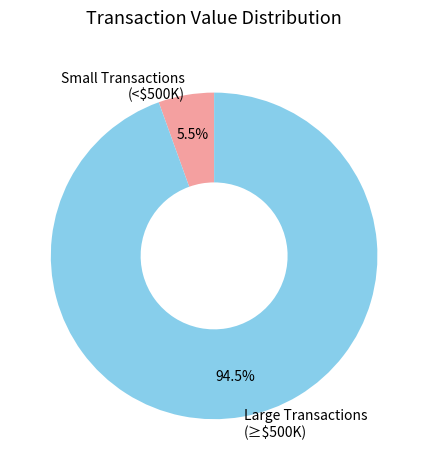

How many slices are in this pie chart?

2